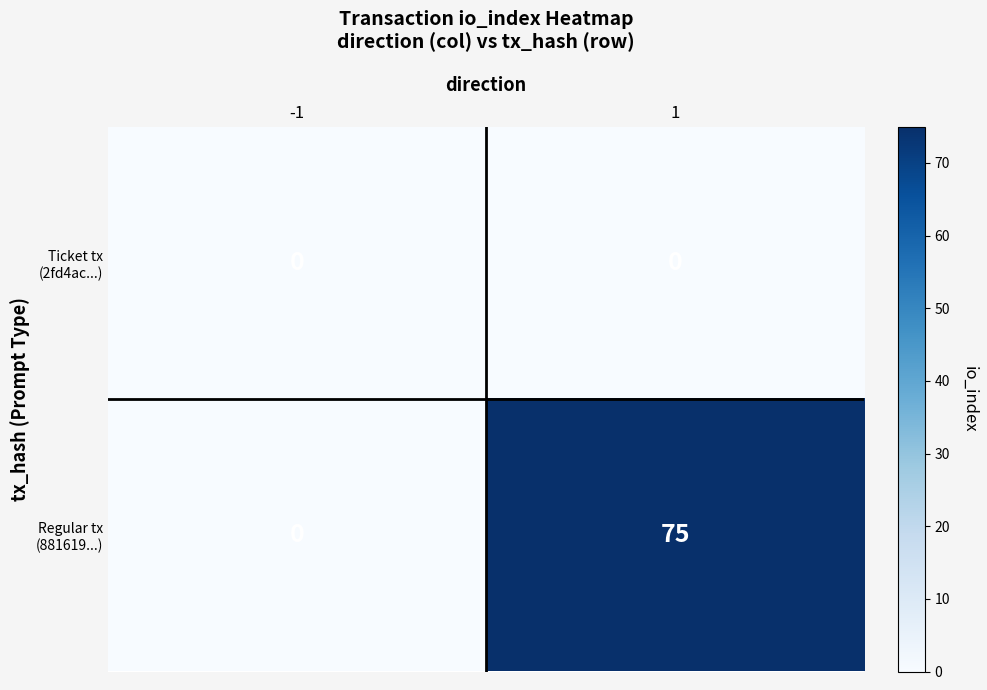

What is the total value across all series at 1?

75